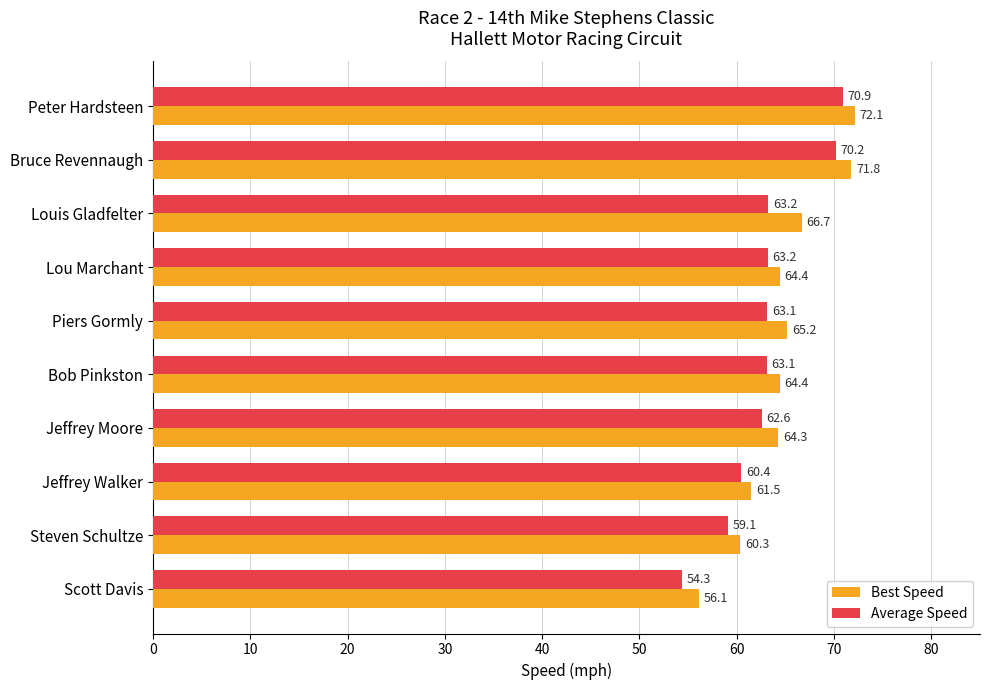

What is the sum of all Average Speed values?

630.1